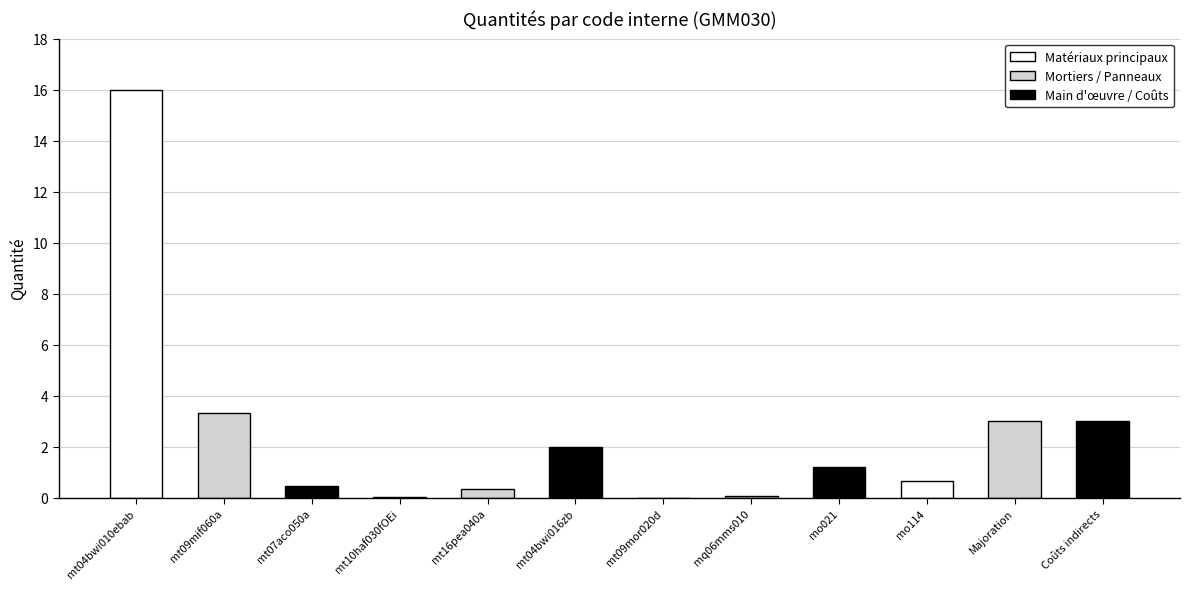

How many data points are less than 1?

6